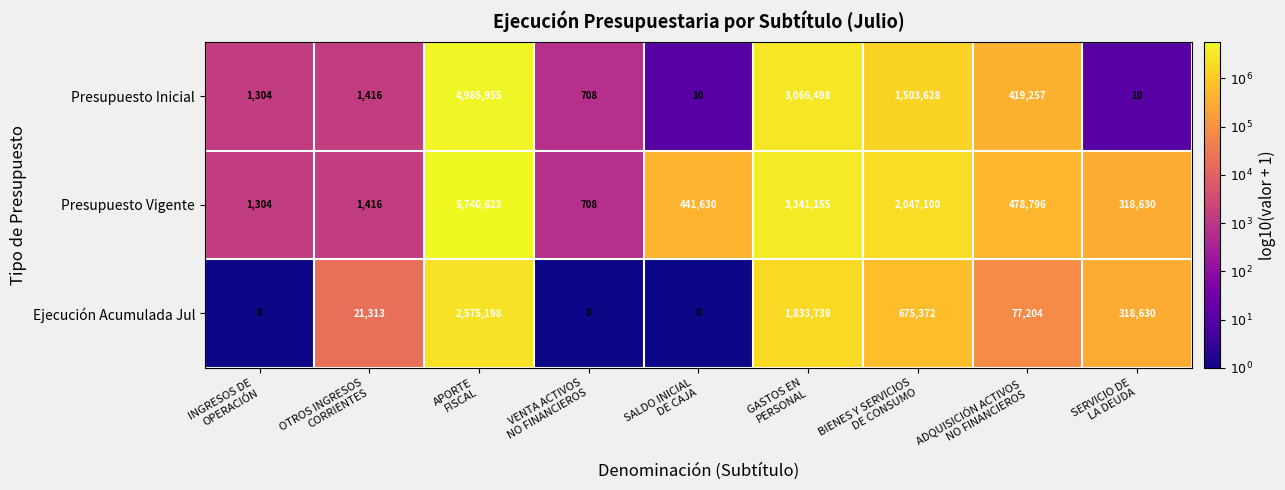

Rank the series by their maximum value, from highest to lowest.

Presupuesto Vigente, Presupuesto Inicial, Ejecución Acumulada Jul